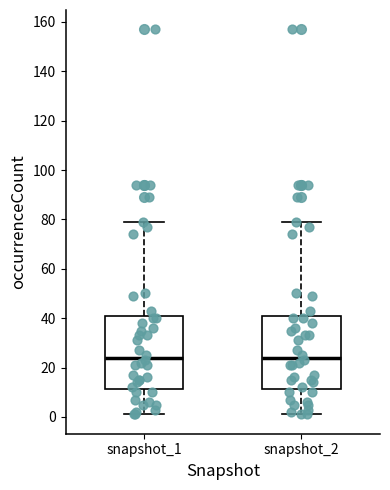

Reading left to right, read every box against the y-axis: the position of its median line, the range the box covers, and the ends of its whiskers. The values are not printed on the chart, so give them approximately, as read against the axis.

snapshot_1: median 24, box 12 to 40, whiskers 2 to 80
snapshot_2: median 24, box 12 to 40, whiskers 2 to 80